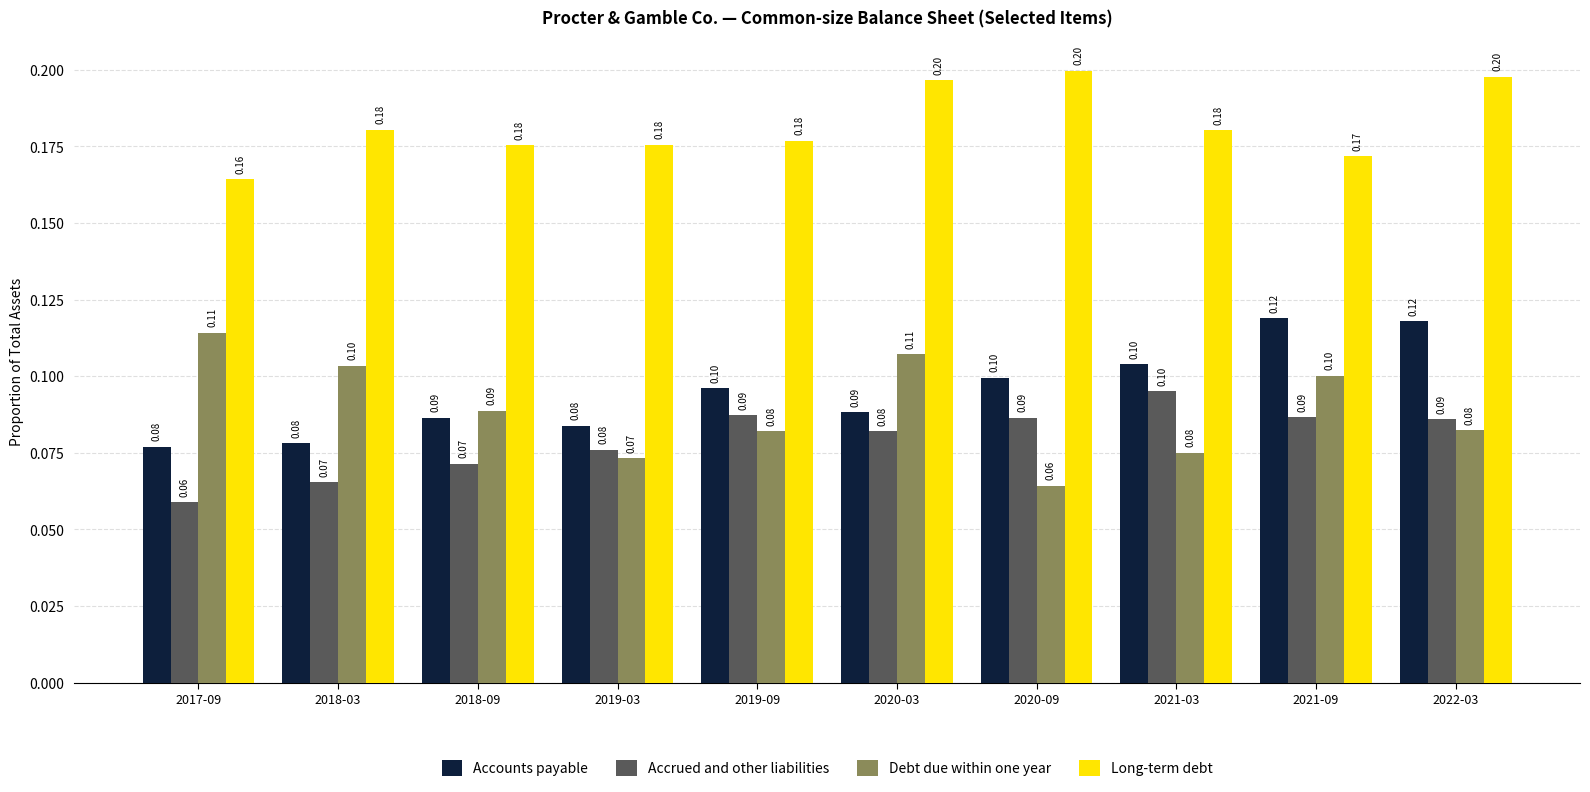

What is the sum of the Debt due within one year values at 2018-09 and 2022-03?

0.2